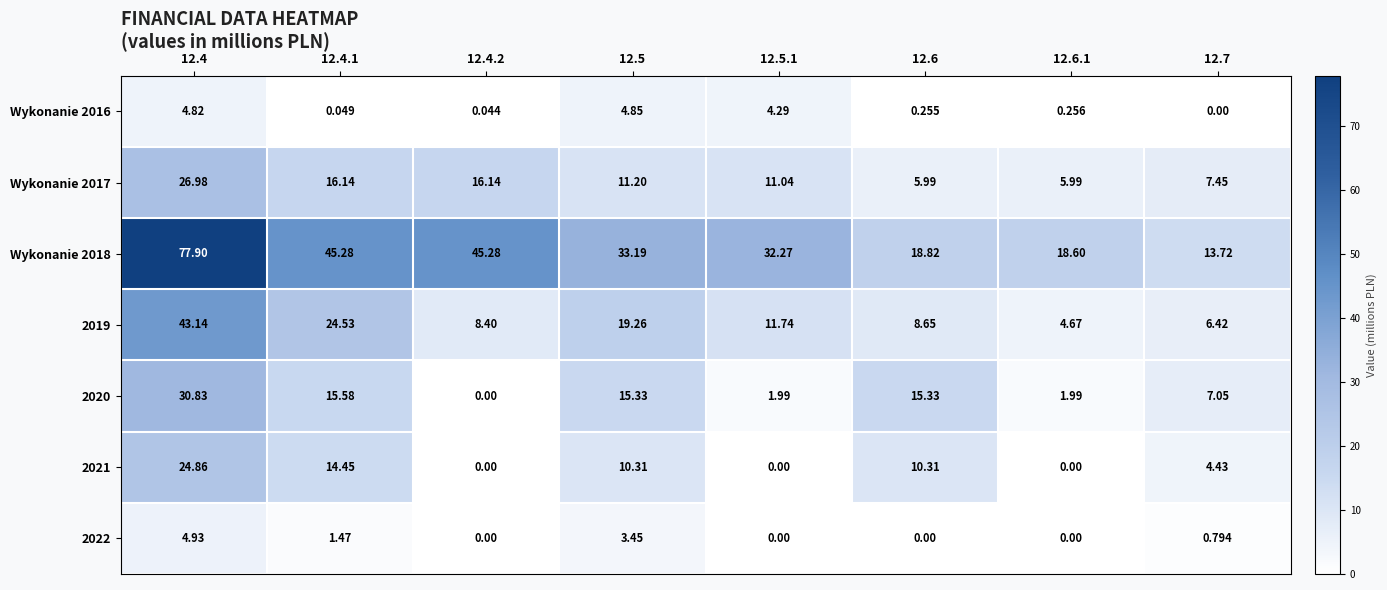

Is the value of 2021 at 12.4 greater than the value of 2020 at 12.6?

Yes